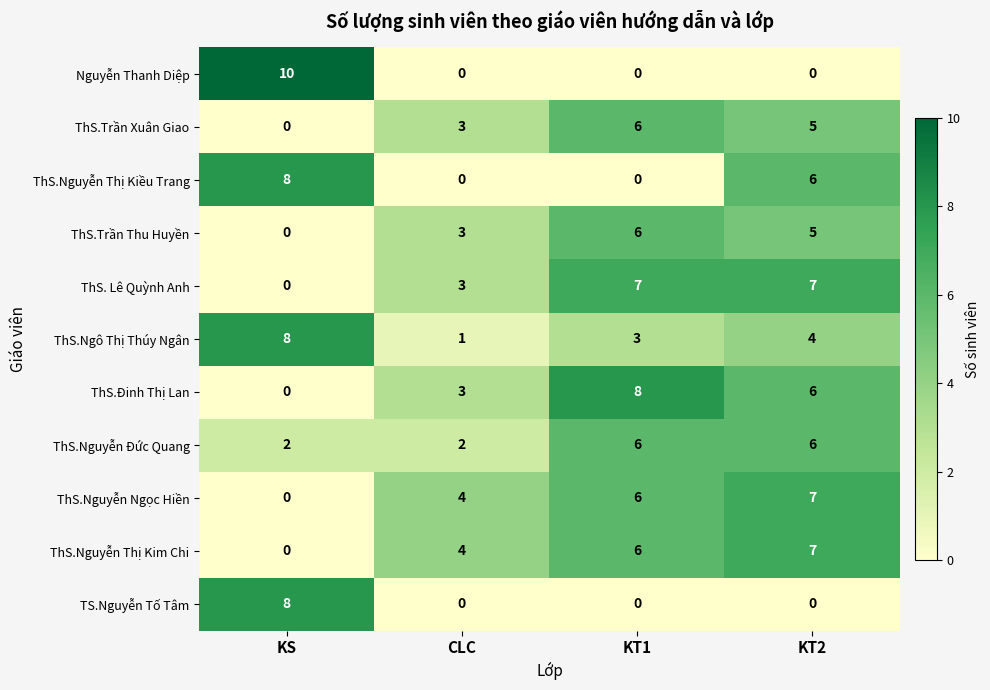

How many positive values does the ThS.Đinh Thị Lan series have?

3